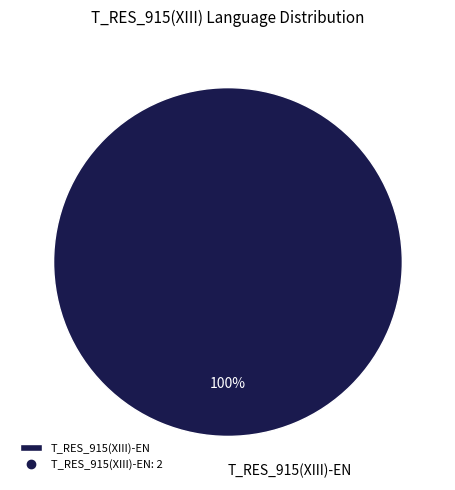

How many segments does this pie chart have?

1